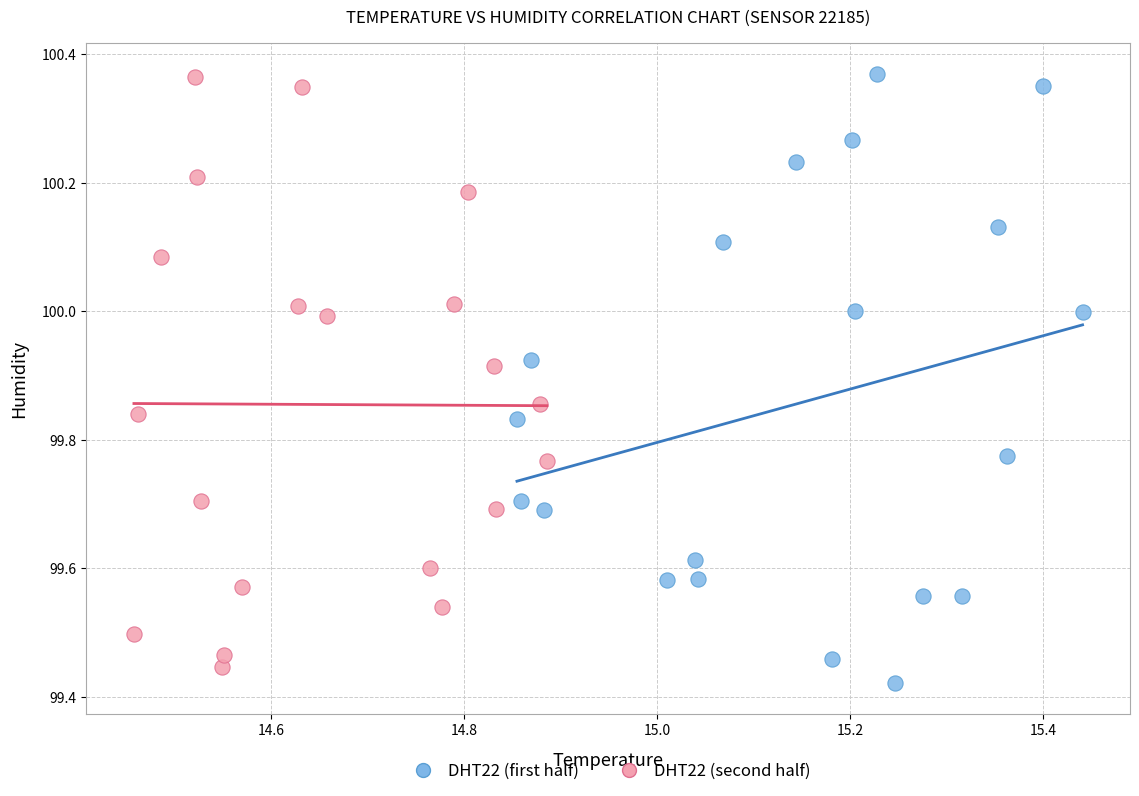

Which series contains the lowest Y value?

DHT22 (first half)